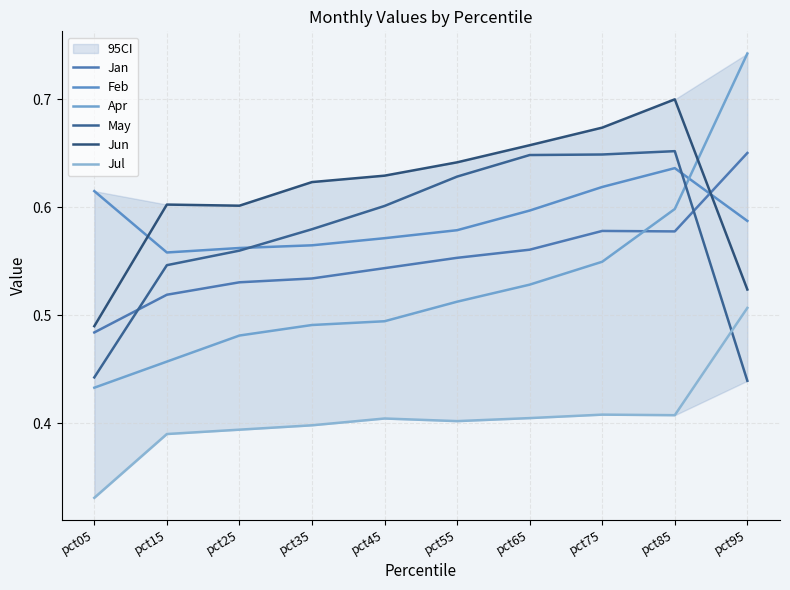

What is the difference between the maximum and minimum values in the Jun series?

0.2